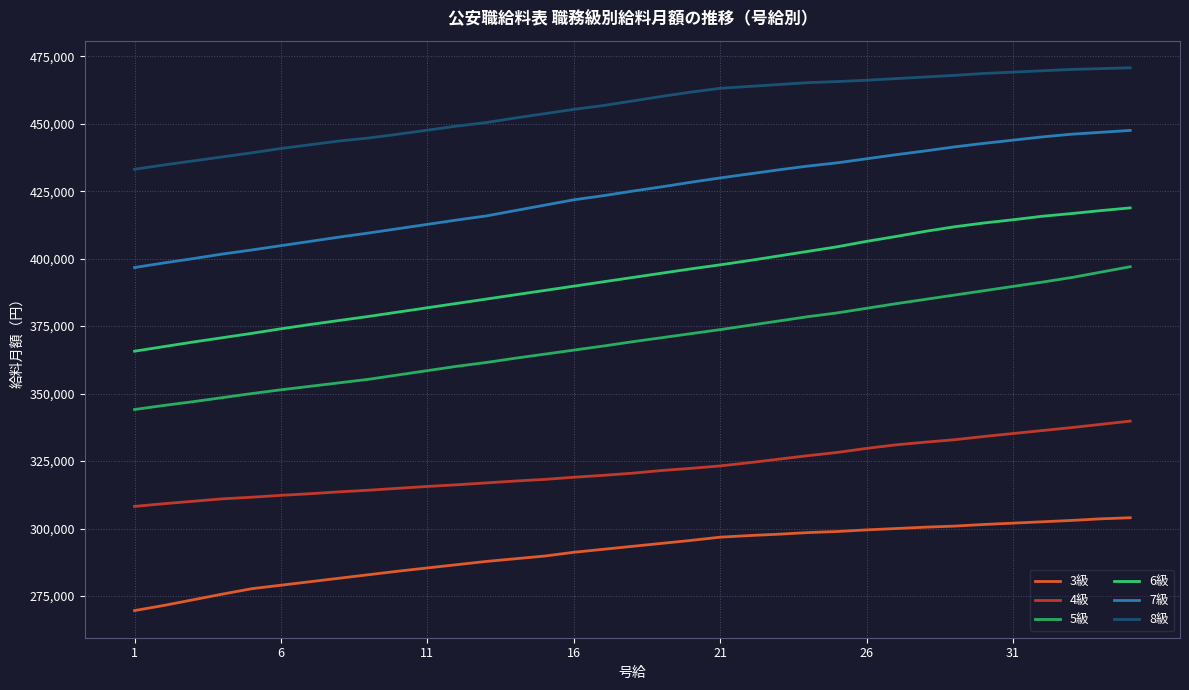

Does the chart display data point markers on the line(s)?

No